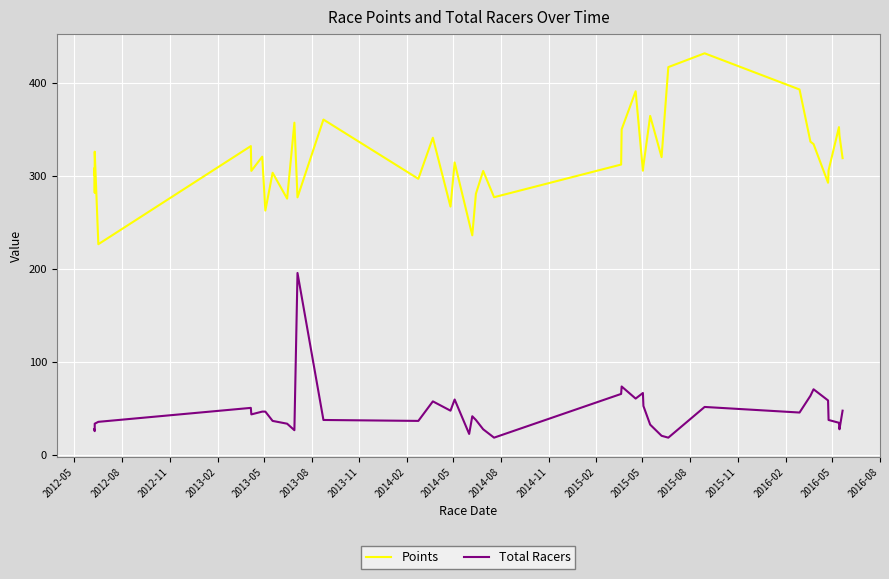

What is the difference between the second highest and minimum values in the Total Racers series?

55.0